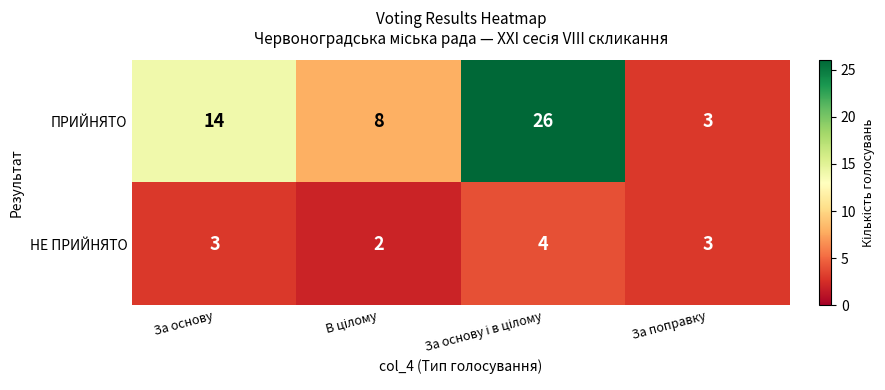

Reading left to right, extract all data points from this chart.

ПРИЙНЯТО: 14	8	26	3
НЕ ПРИЙНЯТО: 3	2	4	3